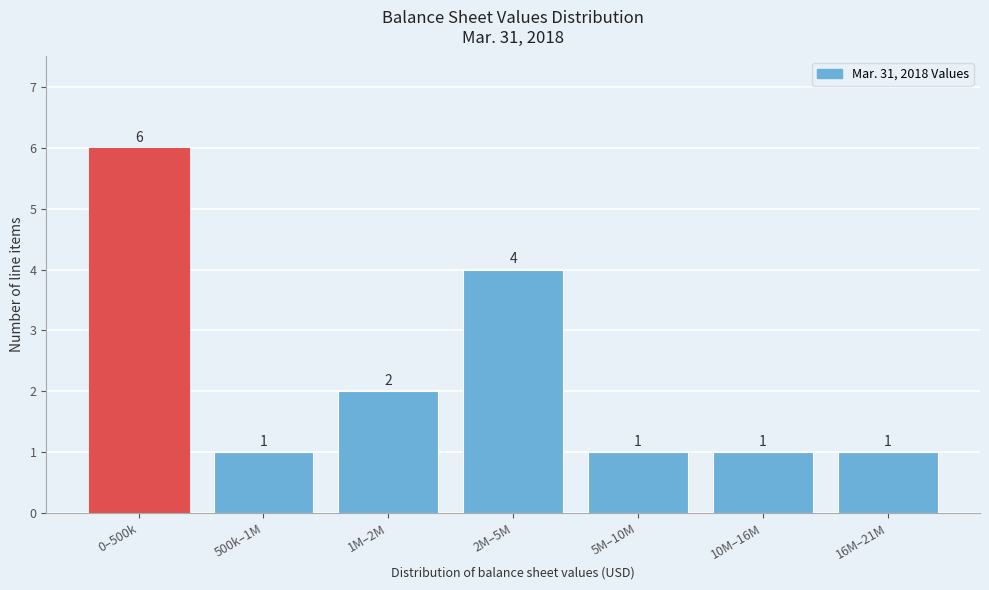

Reading left to right, list all the values displayed in this chart.

6	1	2	4	1	1	1